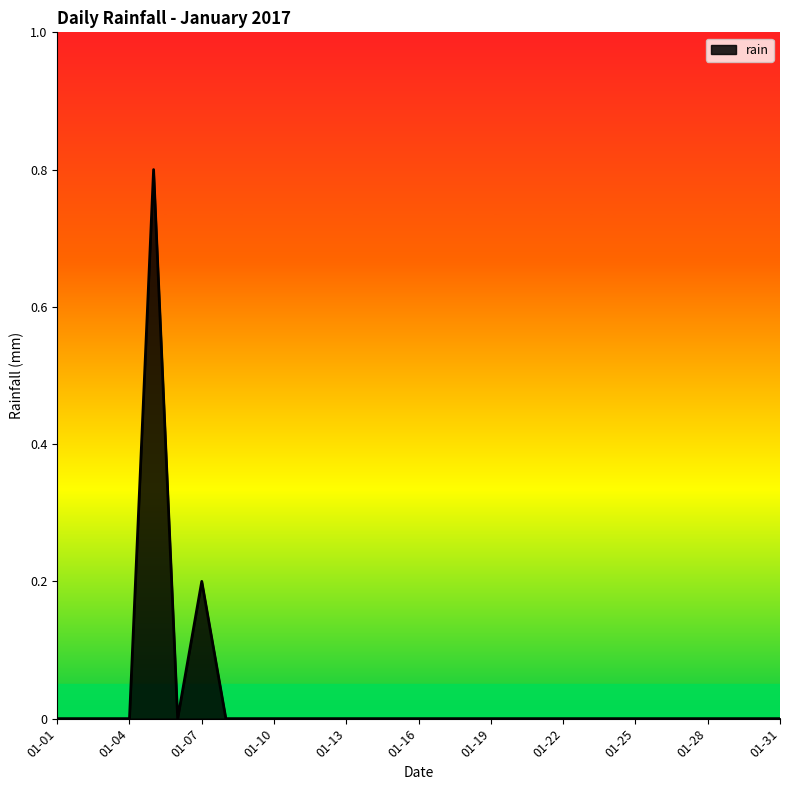

What is the greatest value displayed?

0.8